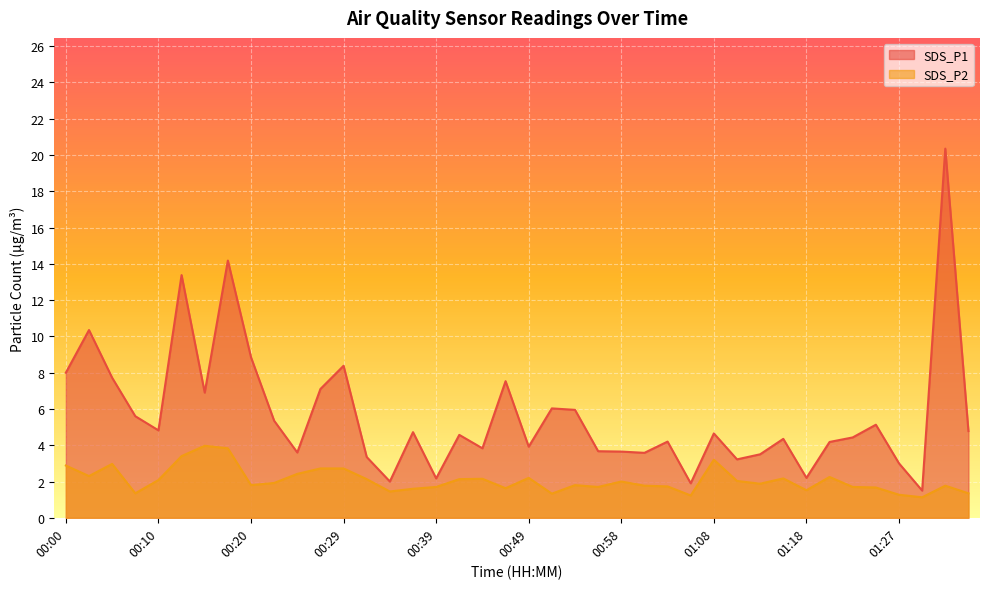

Which series has the widest spread of values?

SDS_P1